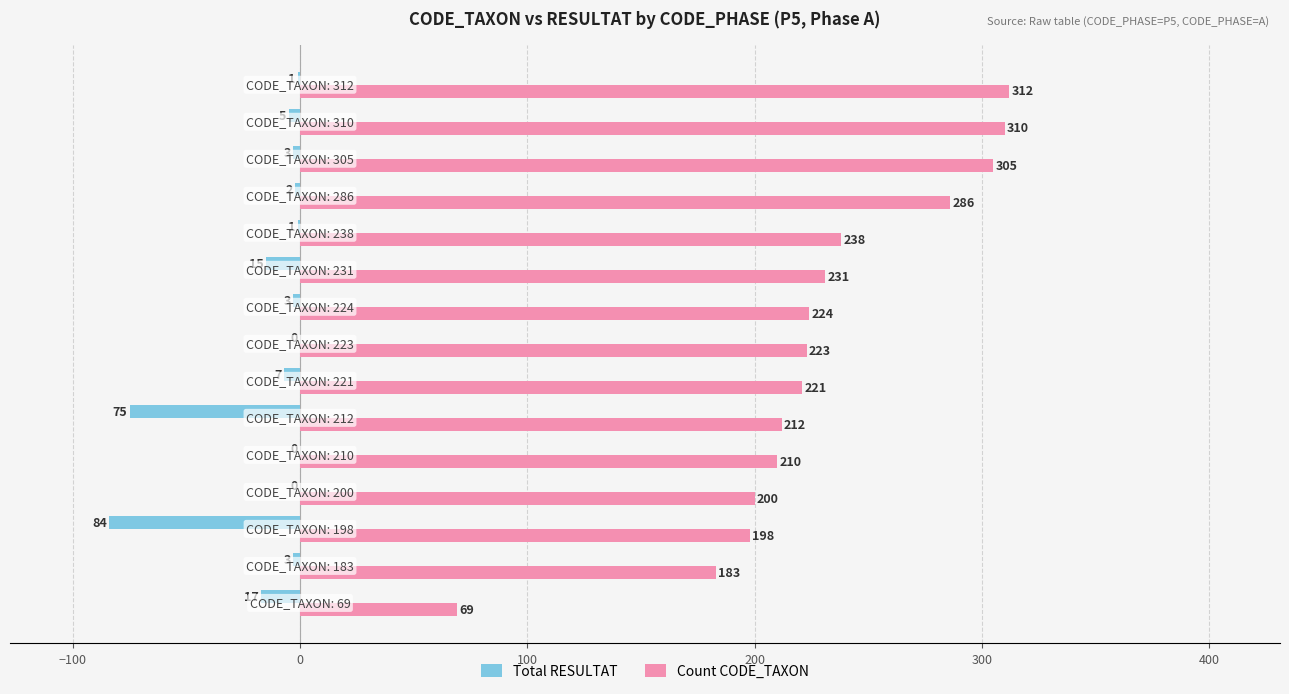

What is the highest value of the Count CODE_TAXON series?

312